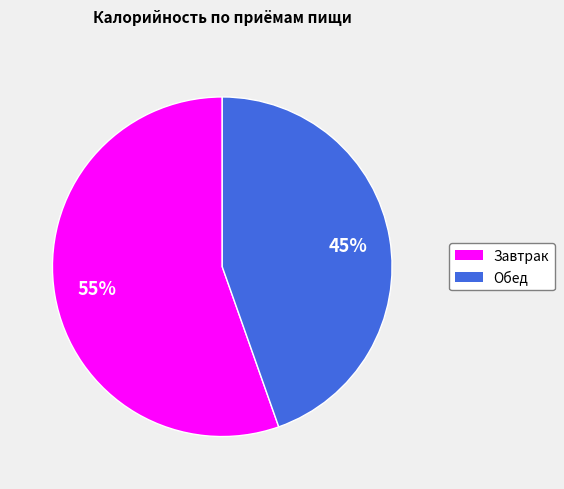

Combined, do Обед and Завтрак account for over 50%?

Yes